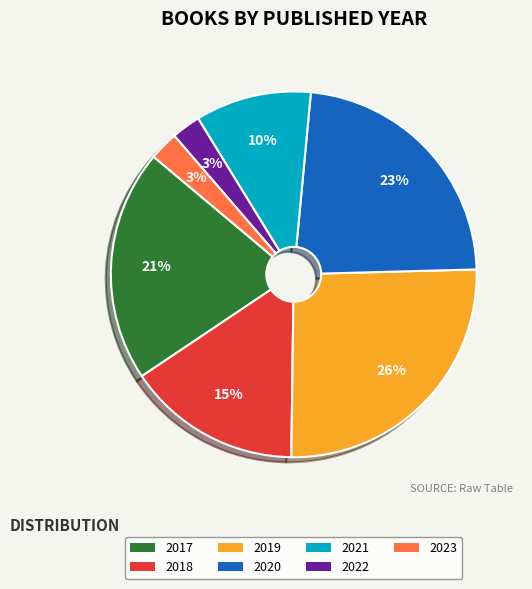

Combined, do 2021 and 2020 account for over 50%?

No